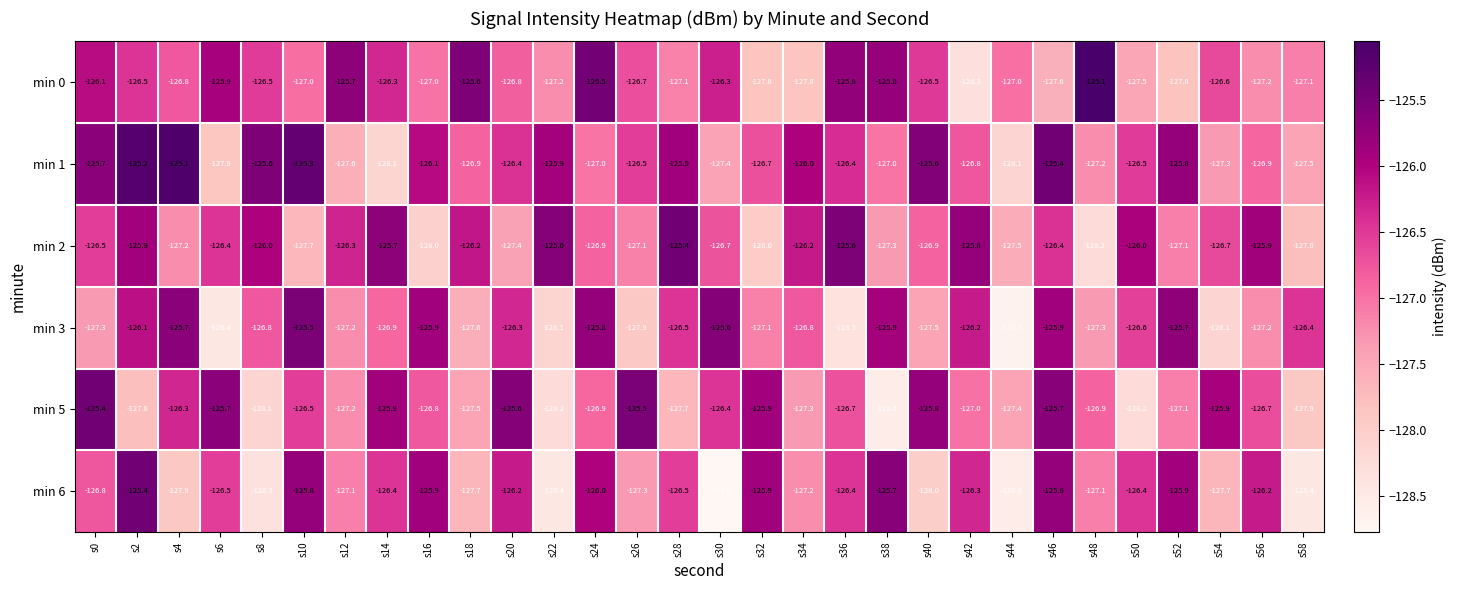

What is the difference between the maximum and minimum values in the min 2 series?

2.8